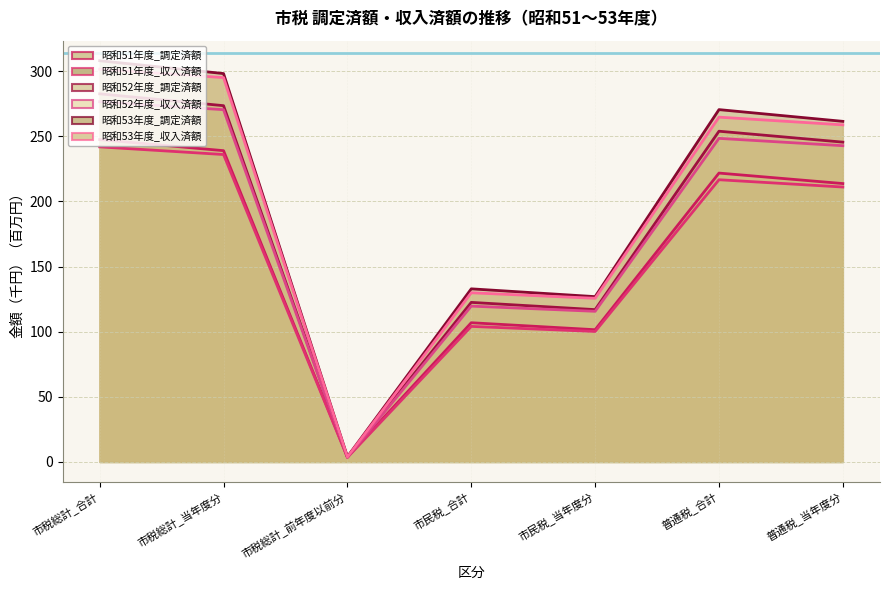

What are all the series names shown in the legend?

昭和51年度_調定済額, 昭和51年度_収入済額, 昭和52年度_調定済額, 昭和52年度_収入済額, 昭和53年度_調定済額, 昭和53年度_収入済額